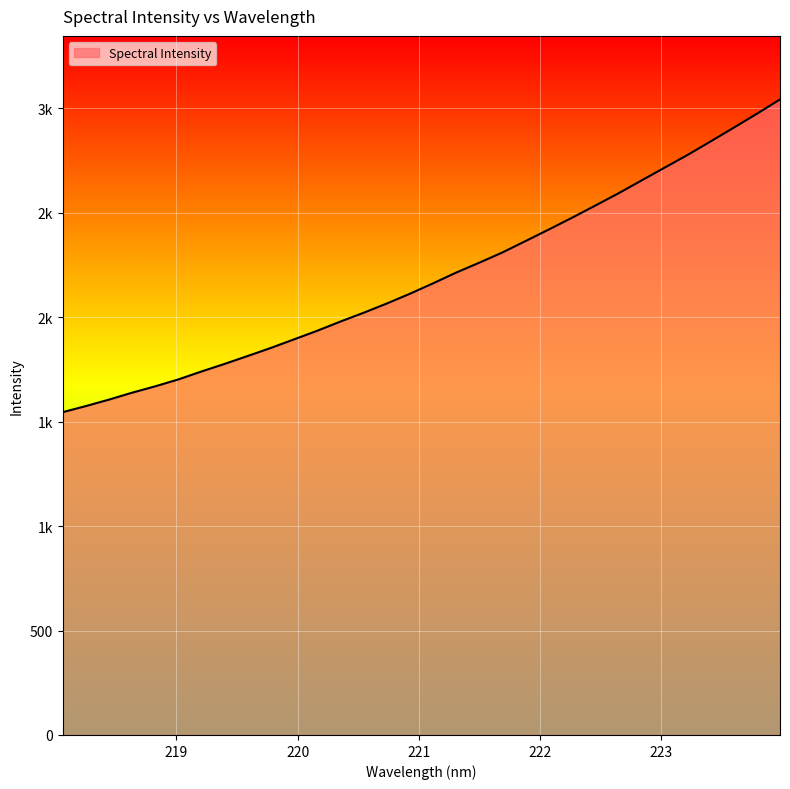

At which category does the chart reach its peak across all series?

223.9802